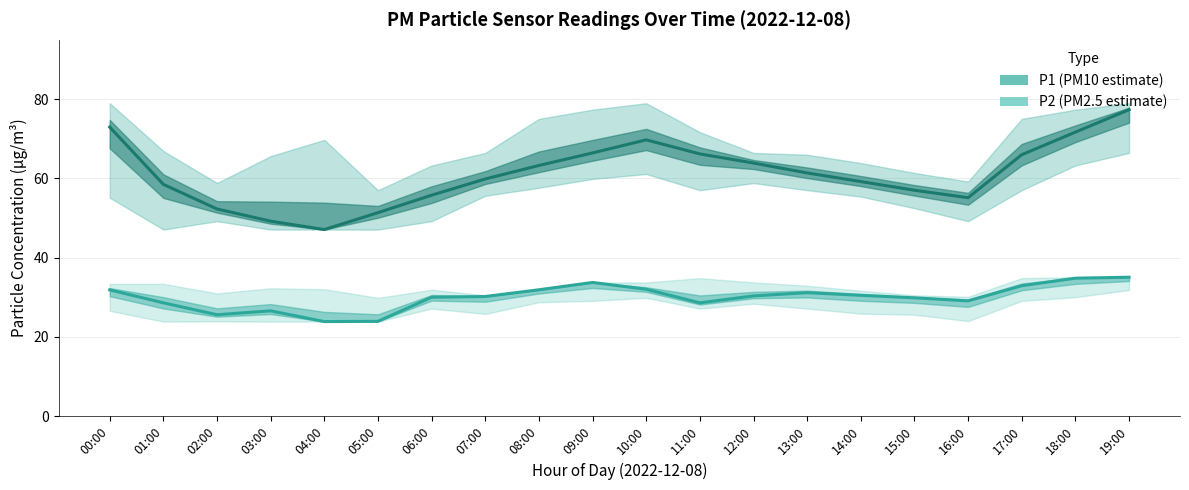

At how many categories does at least one series exceed 74?

1